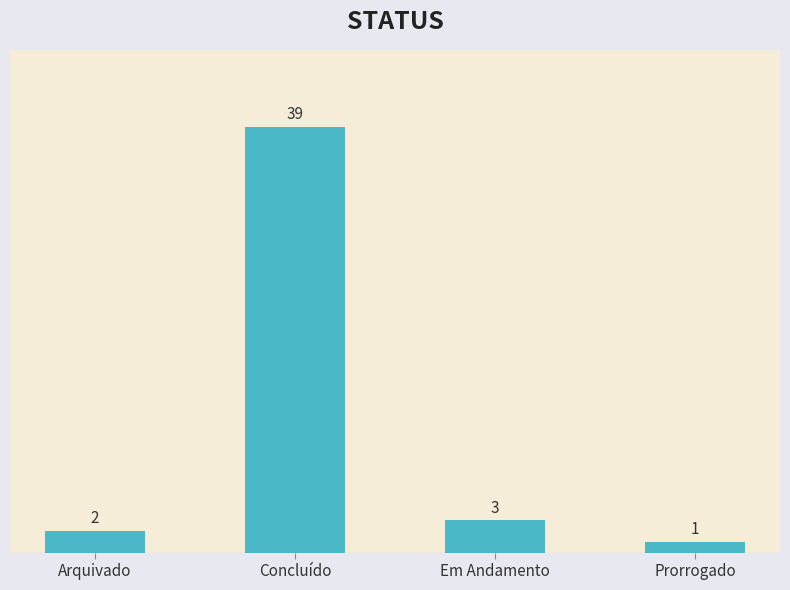

How many data points are less than 3?

2